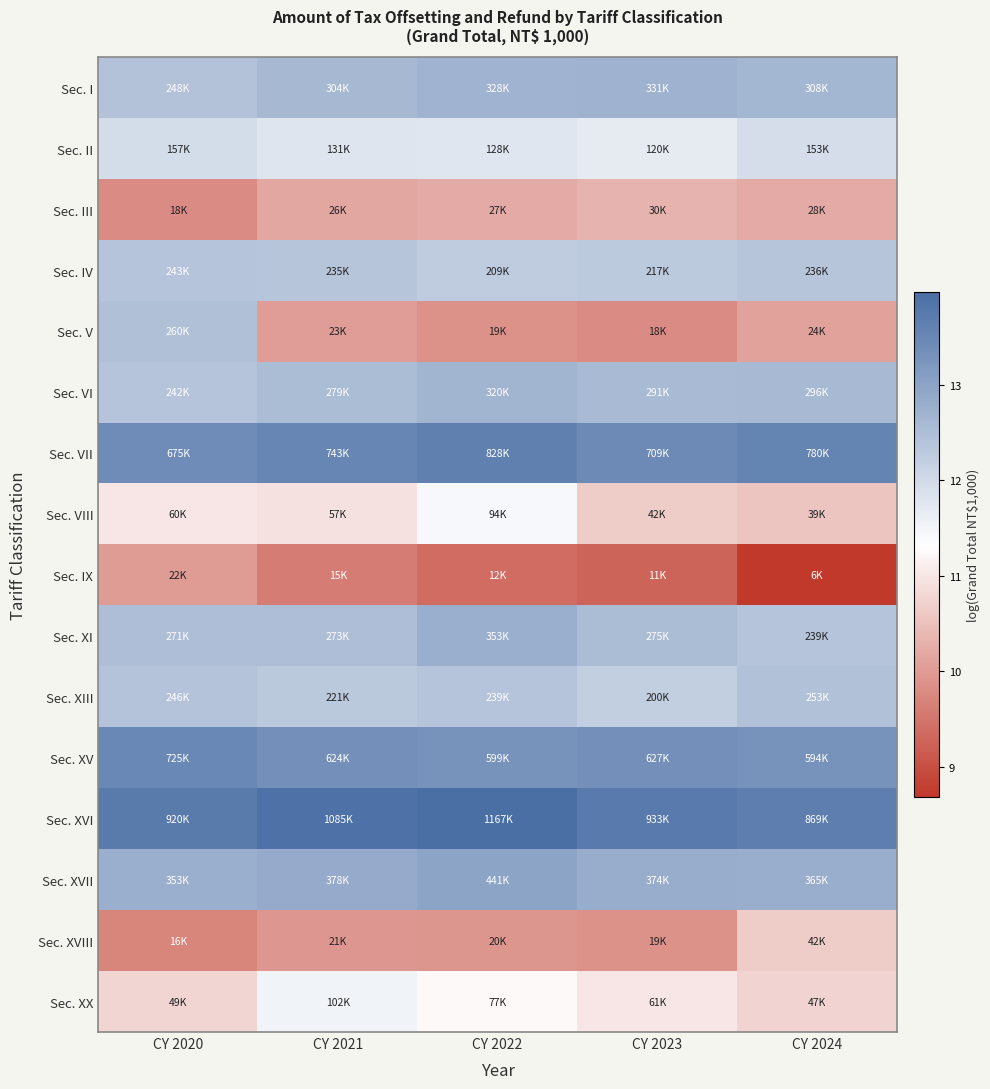

Which category has the lowest value across all series?

CY 2024